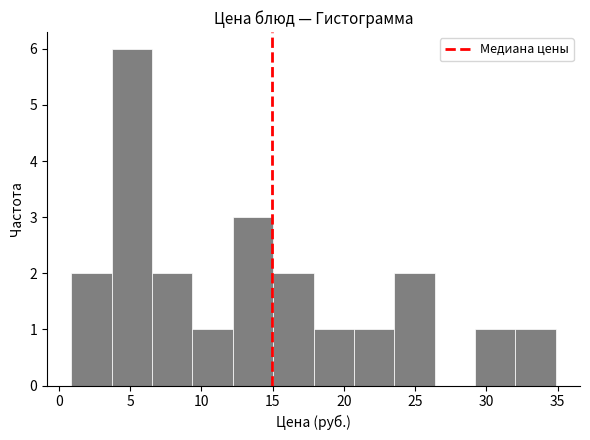

Reading left to right, list every bar in this chart as the range it spans on the x-axis followed by its height. Neither the bar edges nor the heights are printed on the chart, so give them approximately, as read against the axes.

1.0 to 3.5: 2
3.5 to 6.5: 6
6.5 to 9.5: 2
9.5 to 12.0: 1
12.0 to 15.0: 3
15.0 to 18.0: 2
18.0 to 20.5: 1
20.5 to 23.5: 1
23.5 to 26.5: 2
26.5 to 29.0: 0
29.0 to 32.0: 1
32.0 to 35.0: 1